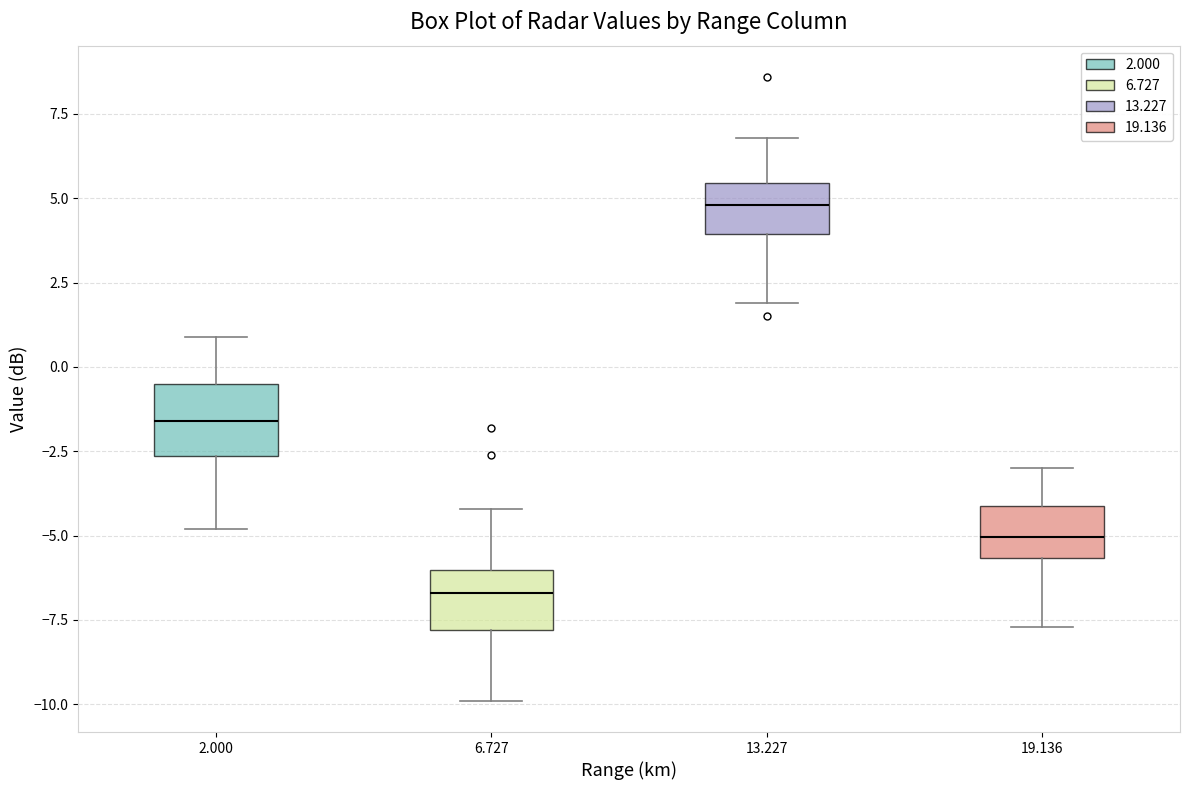

Reading left to right, read every box against the y-axis: the position of its median line, the range the box covers, and the ends of its whiskers. The values are not printed on the chart, so give them approximately, as read against the axis.

2.000: median -1.5, box -2.5 to -0.5, whiskers -5.0 to 1.0
6.727: median -6.5, box -8.0 to -6.0, whiskers -10.0 to -4.0
13.227: median 5.0, box 4.0 to 5.5, whiskers 2.0 to 7.0
19.136: median -5.0, box -5.5 to -4.0, whiskers -7.5 to -3.0